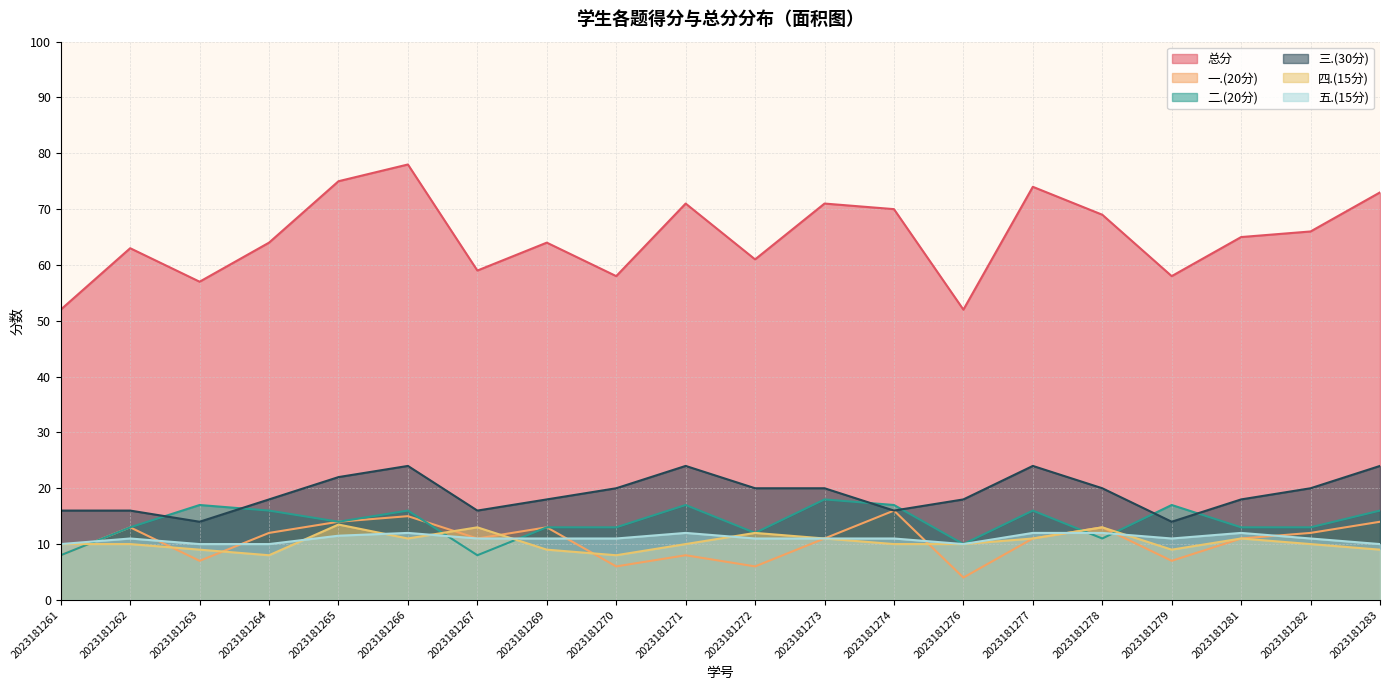

Reading left to right, list all the values displayed in this chart.

总分: 52.0	63.0	57.0	64.0	75.0	78.0	59.0	64.0	58.0	71.0	61.0	71.0	70.0	52.0	74.0	69.0	58.0	65.0	66.0	73.0
一.(20分): 8.0	13.0	7.0	12.0	14.0	15.0	11.0	13.0	6.0	8.0	6.0	11.0	16.0	4.0	11.0	13.0	7.0	11.0	12.0	14.0
二.(20分): 8.0	13.0	17.0	16.0	14.0	16.0	8.0	13.0	13.0	17.0	12.0	18.0	17.0	10.0	16.0	11.0	17.0	13.0	13.0	16.0
三.(30分): 16.0	16.0	14.0	18.0	22.0	24.0	16.0	18.0	20.0	24.0	20.0	20.0	16.0	18.0	24.0	20.0	14.0	18.0	20.0	24.0
四.(15分): 10.0	10.0	9.0	8.0	13.5	11.0	13.0	9.0	8.0	10.0	12.0	11.0	10.0	10.0	11.0	13.0	9.0	11.0	10.0	9.0
五.(15分): 10.0	11.0	10.0	10.0	11.5	12.0	11.0	11.0	11.0	12.0	11.0	11.0	11.0	10.0	12.0	12.0	11.0	12.0	11.0	10.0